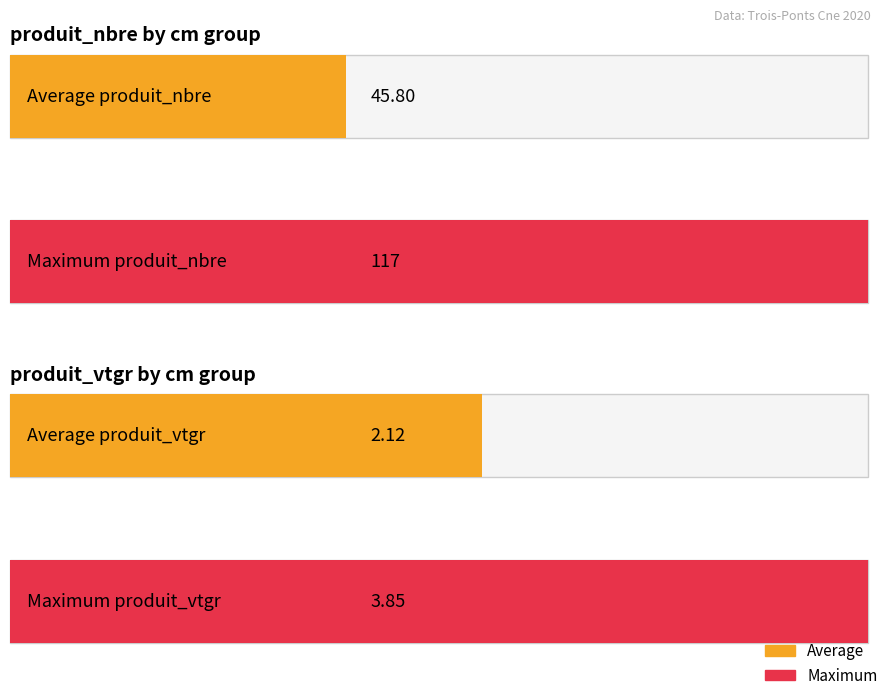

What is the average value of the produit_nbre series?

45.8